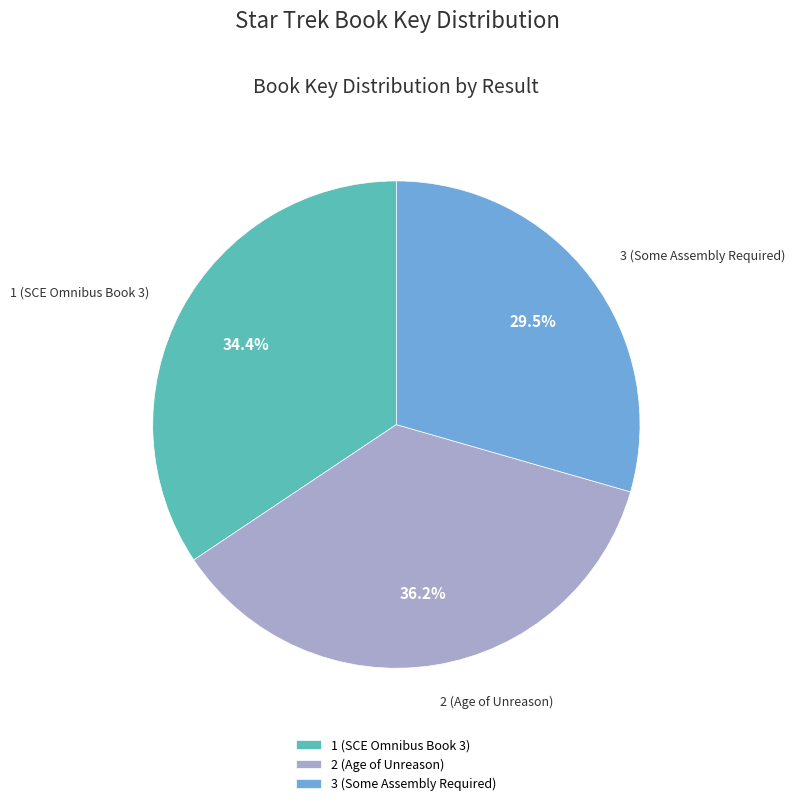

Which category has the smallest portion of the pie?

3